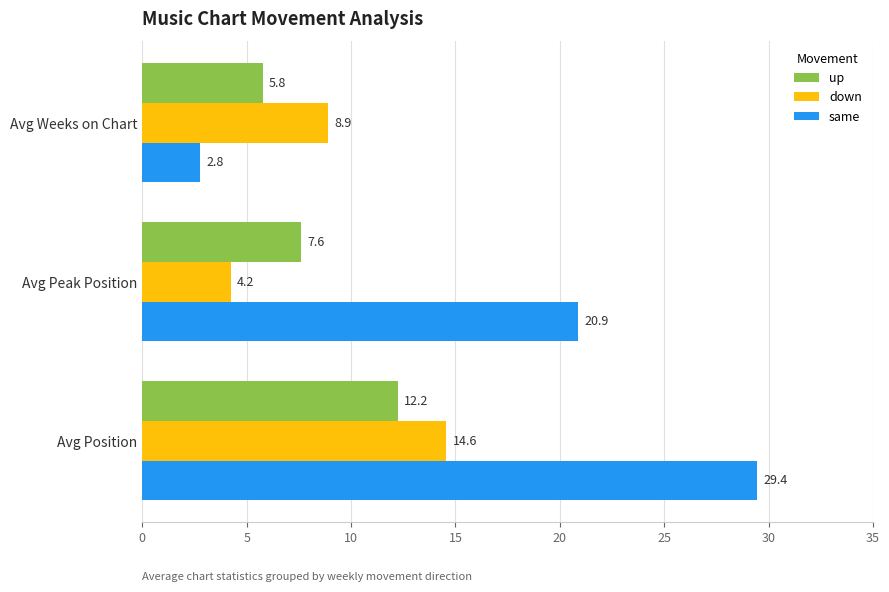

Count the number of data series in this chart.

3